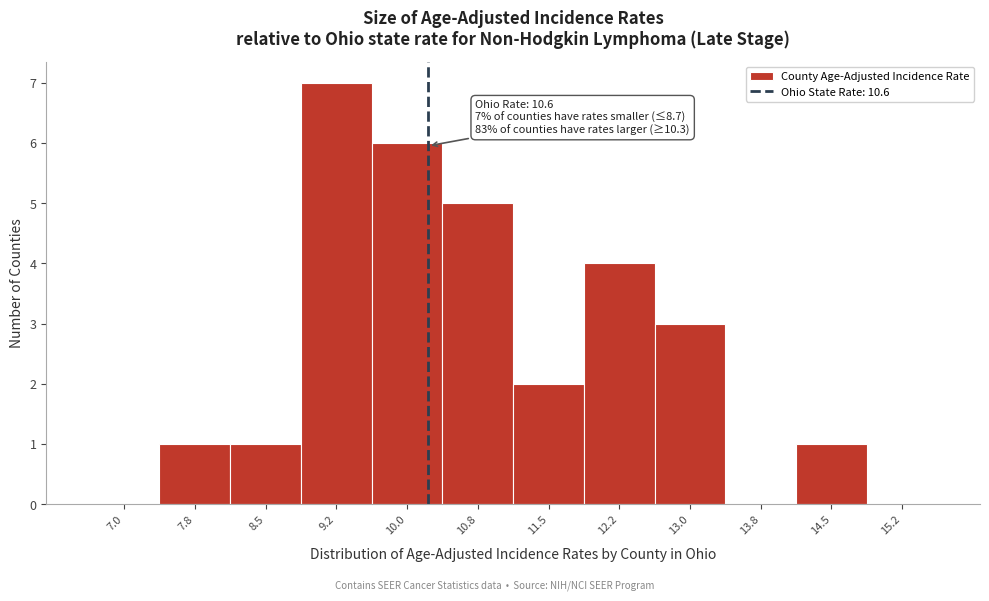

Reading right to left, extract all data points from this chart.

15.2=0	14.5=1	13.8=0	13.0=3	12.2=4	11.5=2	10.8=5	10.0=6	9.2=7	8.5=1	7.8=1	7.0=0